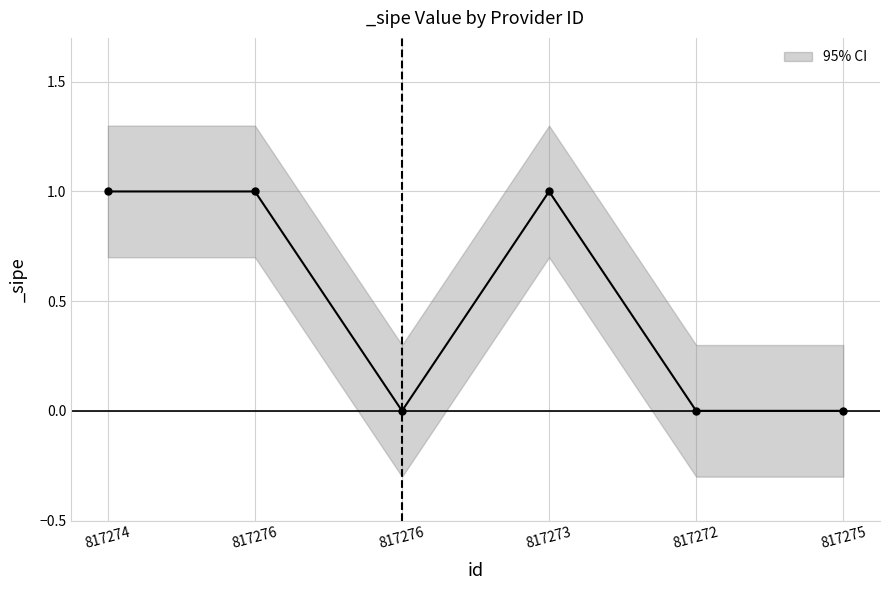

What is the value of the 4th point from the left?

1